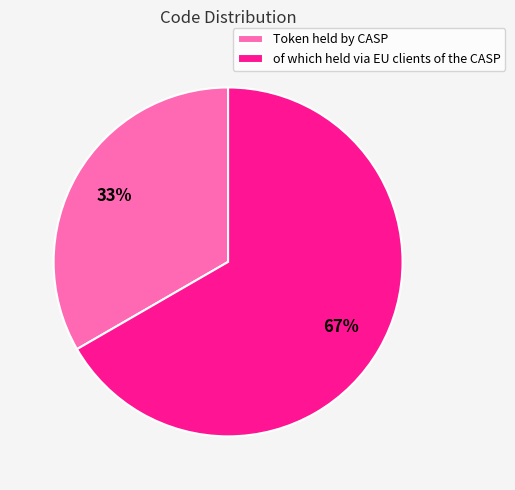

What is the largest slice in the pie chart?

of which held via EU clients of the CASP